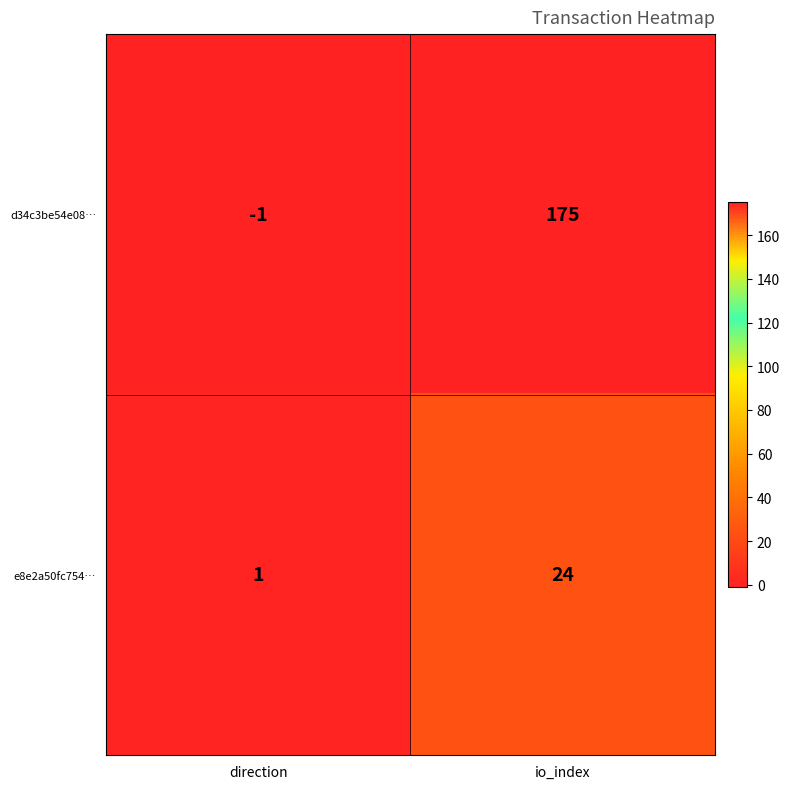

Between direction and io_index, which series saw the biggest shift?

d34c3be54e08…